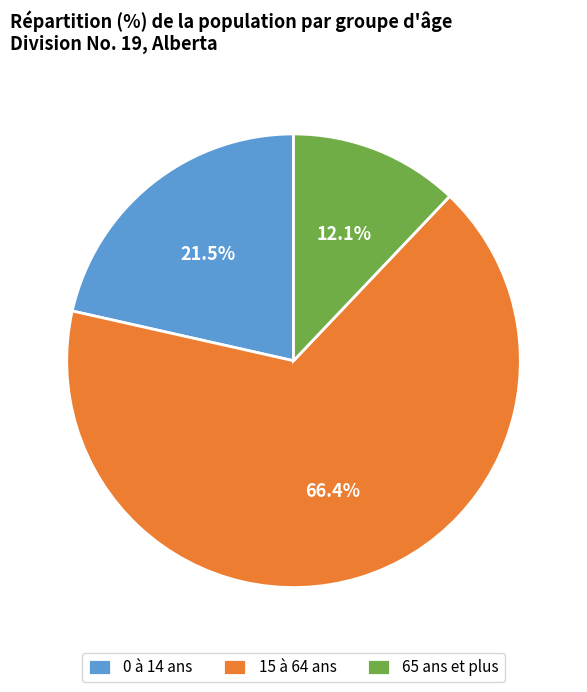

Rank the categories by value from lowest to highest.

65 ans et plus, 0 à 14 ans, 15 à 64 ans